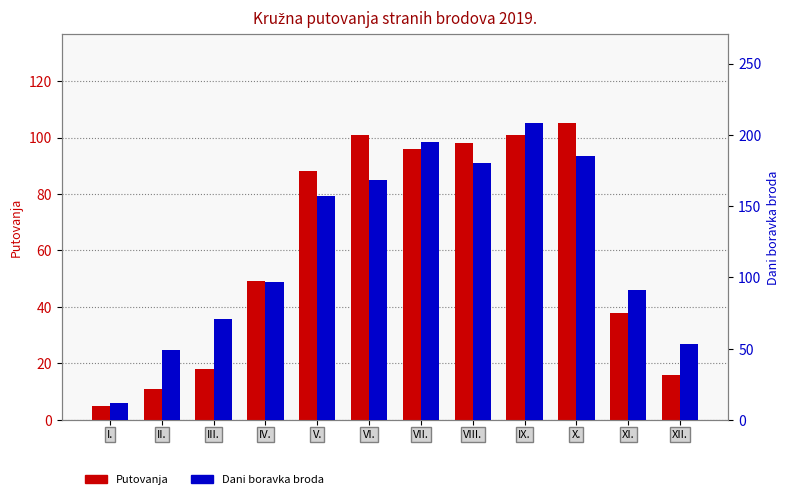

Which series has the largest range (max minus min)?

Dani boravka broda